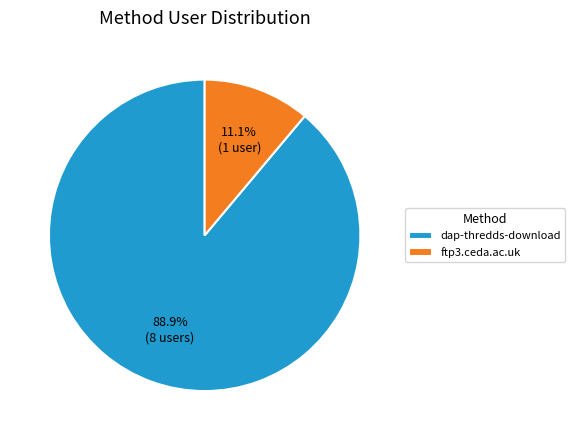

Do ftp3.ceda.ac.uk and dap-thredds-download together represent more than half of the pie?

Yes